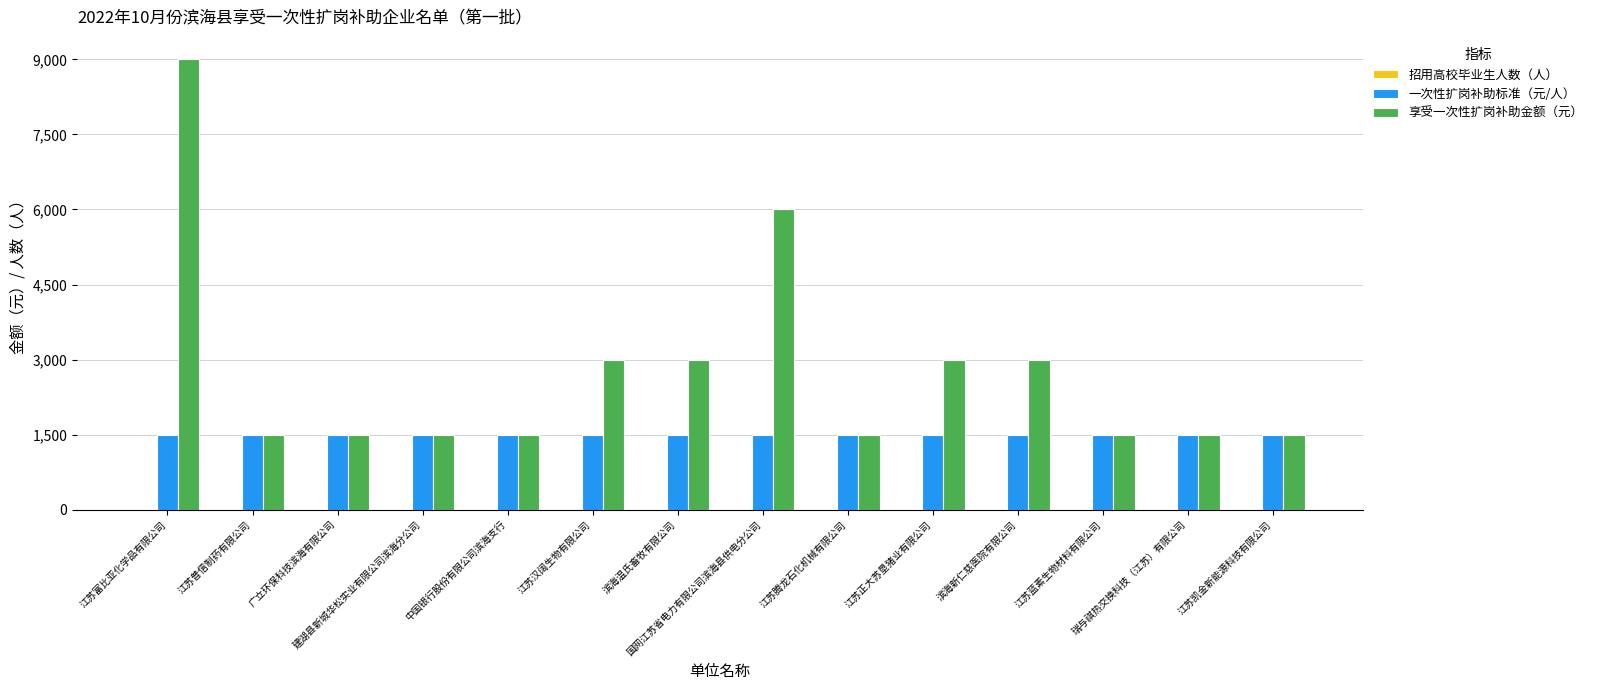

What is the greatest value displayed?

9000